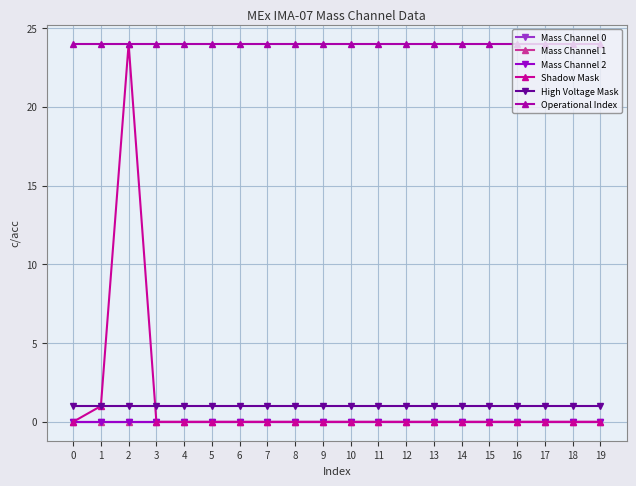

Does the chart have visible grid lines?

Yes